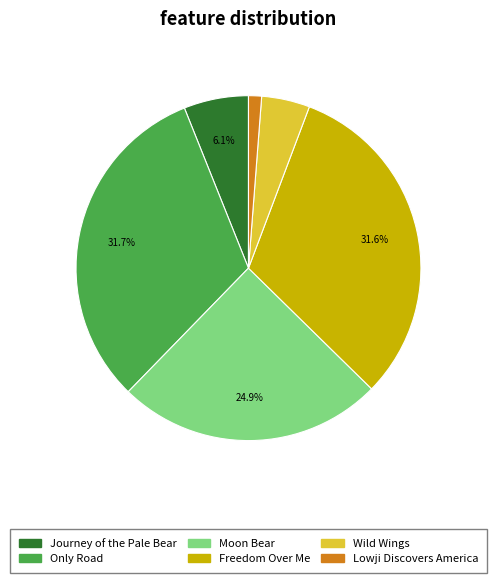

To the nearest percent, what is the average slice percentage?

17%